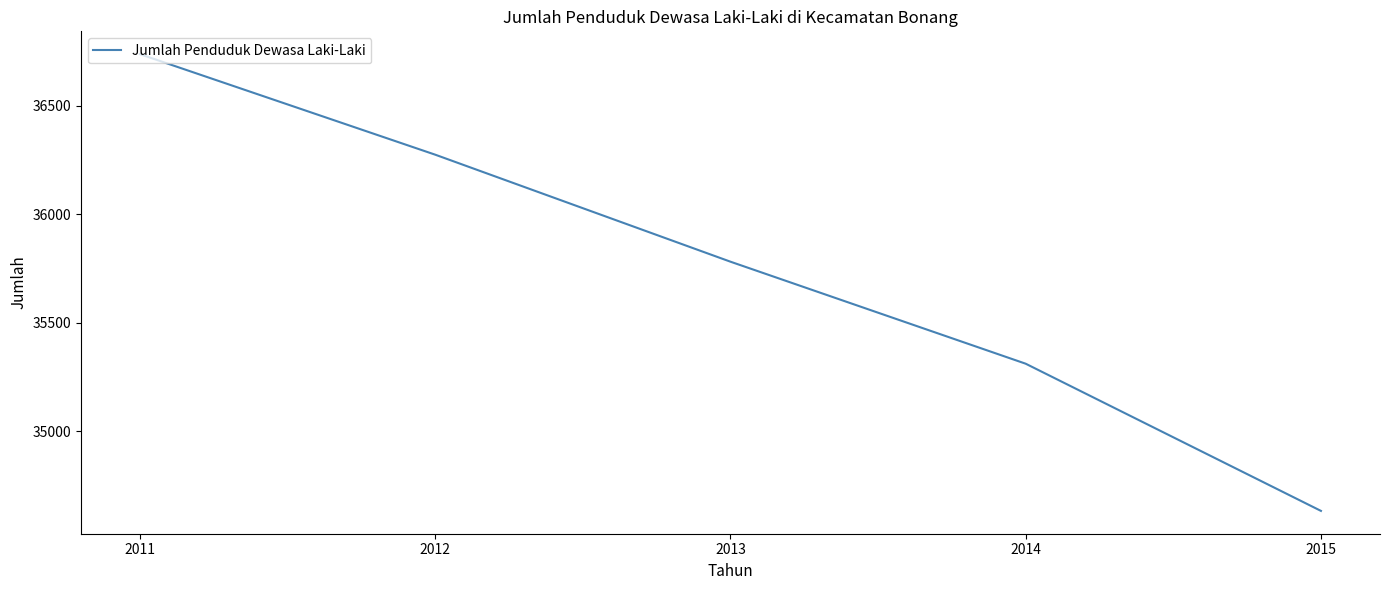

What is the smallest value displayed?

34634